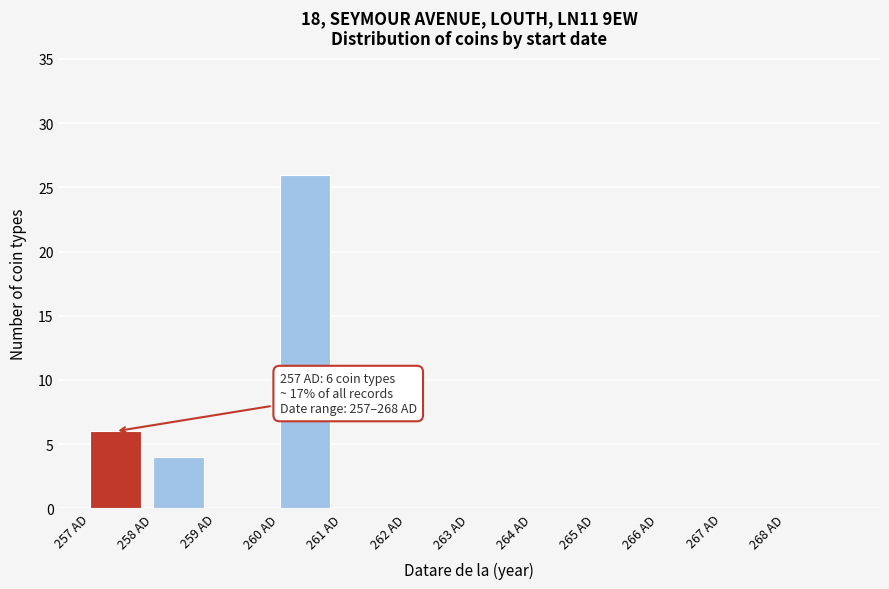

Which range on the x-axis has the tallest bar?

260 to 261